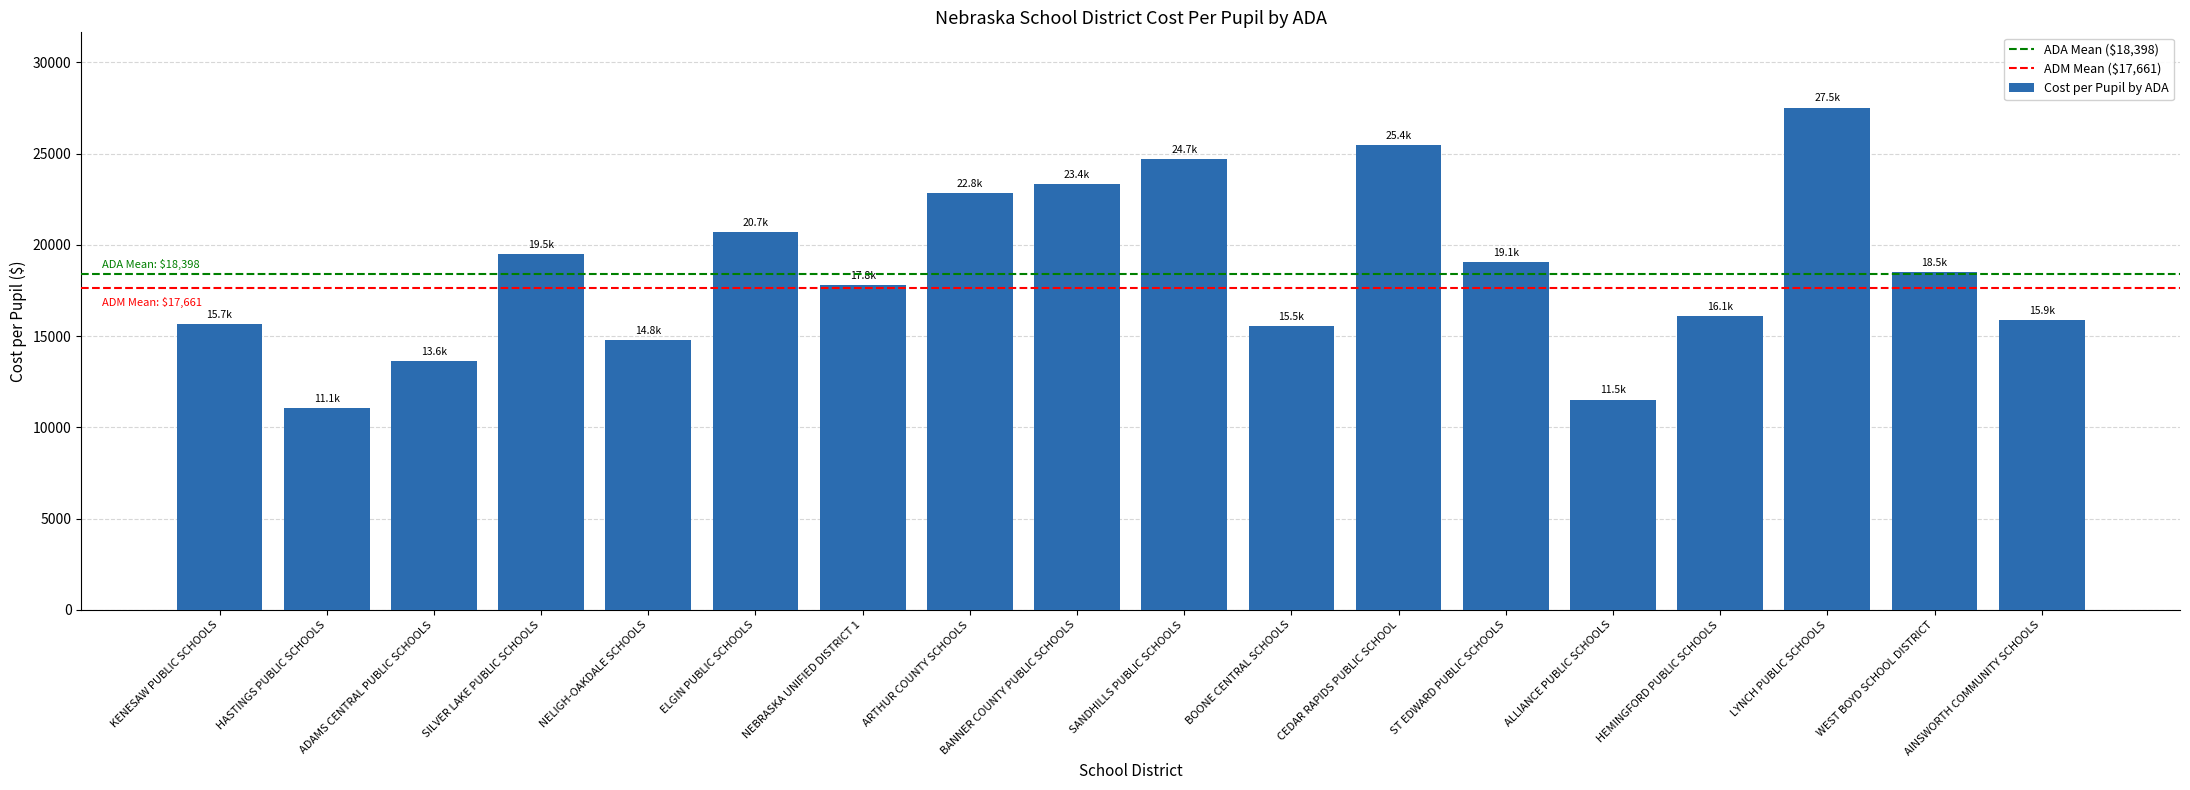

What is the smallest value displayed?

11054.8